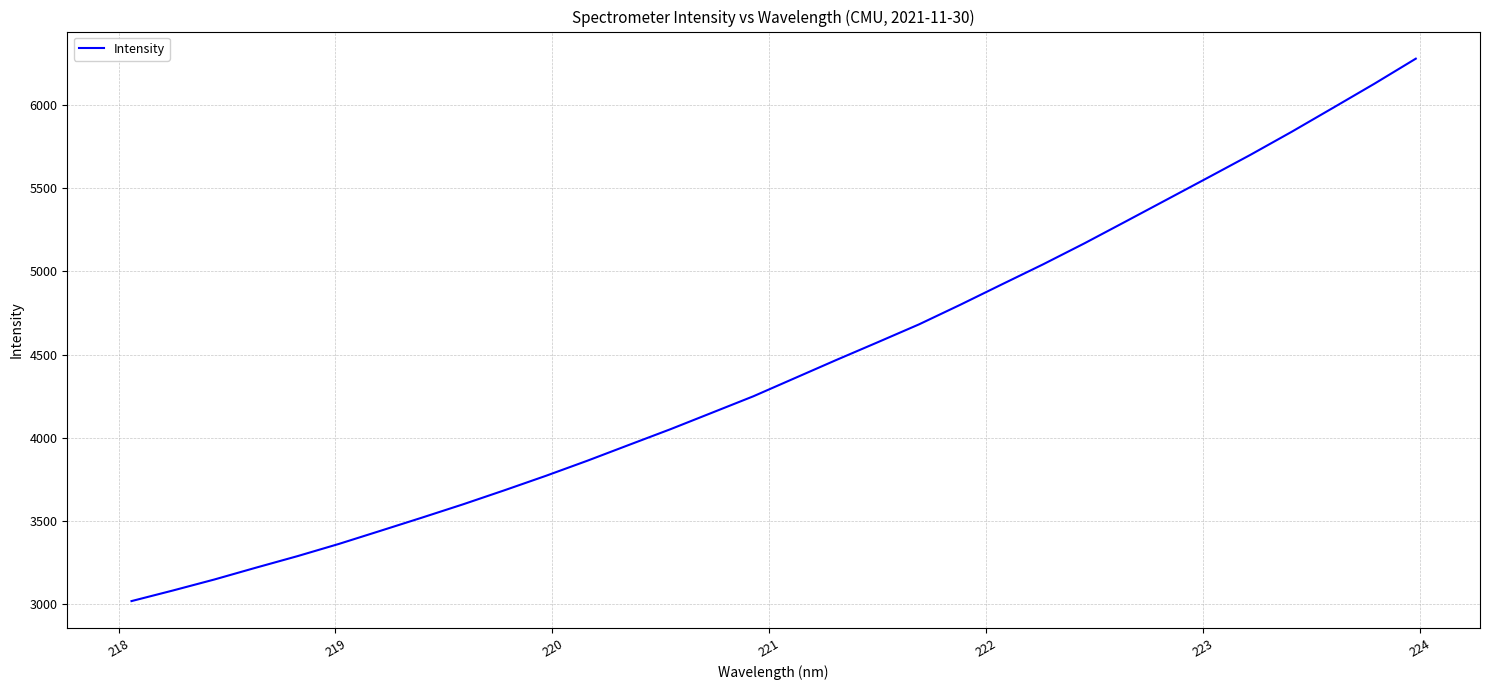

What is the difference between the maximum and minimum values?

3259.9